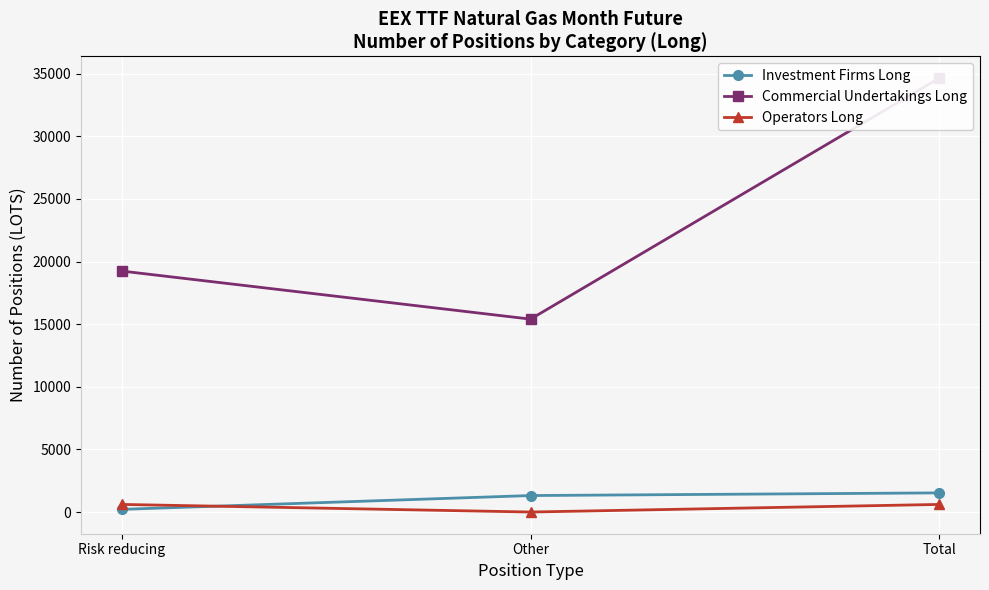

List the labels in order of Commercial Undertakings Long value, largest first.

Total, Risk reducing, Other